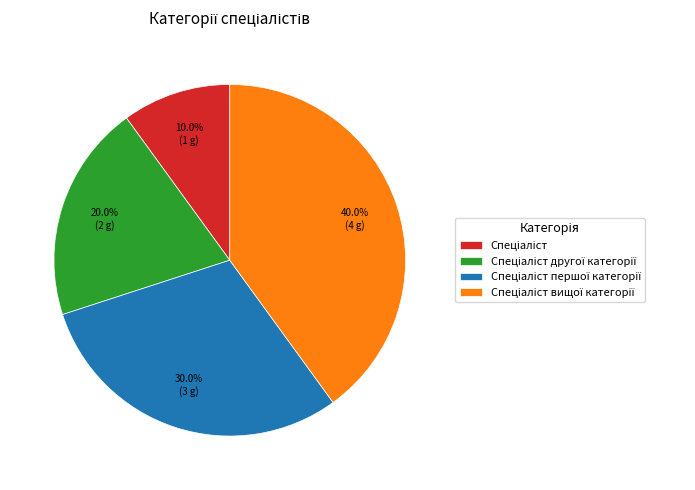

Is there a majority slice in this chart?

No